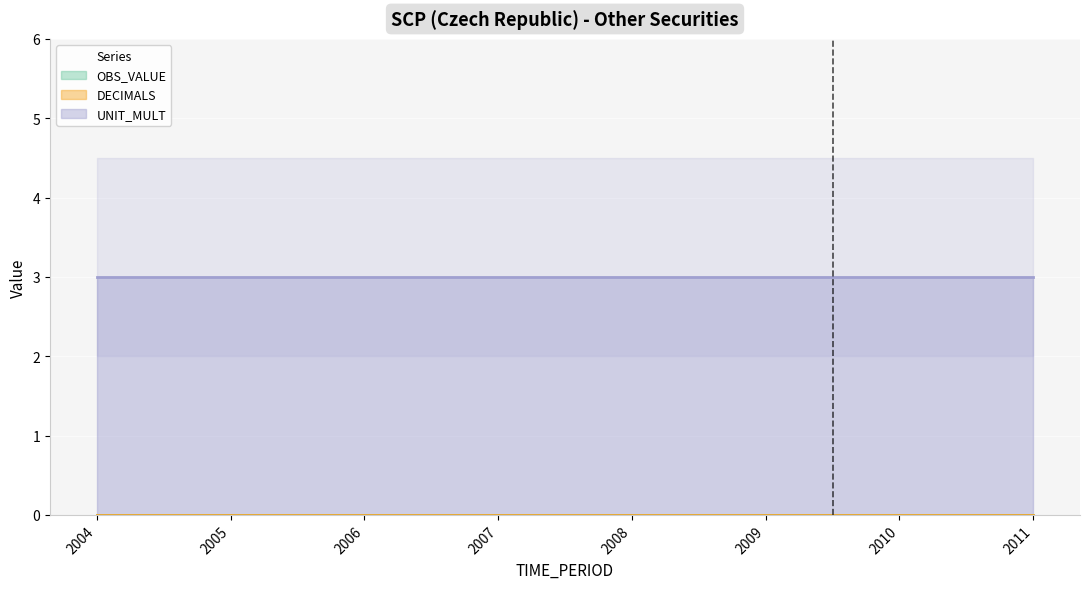

Is the value of OBS_VALUE at 2005 greater than the value of DECIMALS at 2008?

No